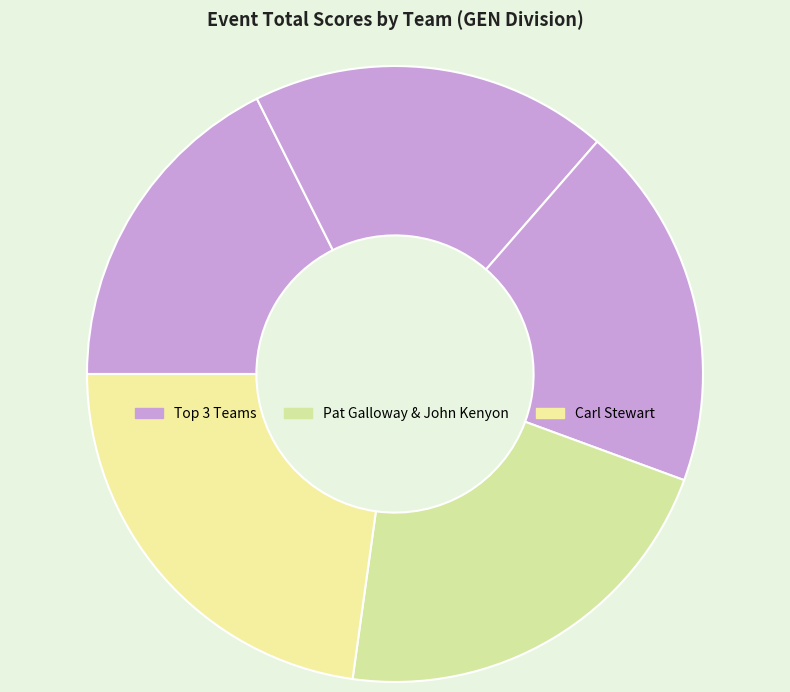

Rank the categories by value from lowest to highest.

Taz/ Jayson Oten & Trevor Snyder, Joey archer & James palmdale hance, Michael Liebgott & Fabian Russo, Pat Galloway  & John Kenyon, Carl Stewart